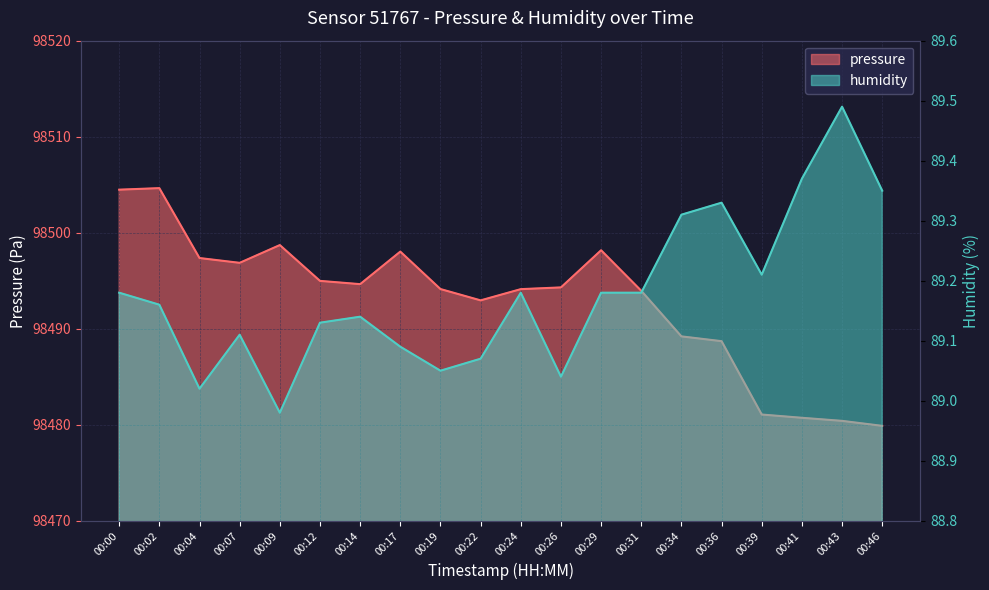

What is the difference between the maximum and second lowest values in the pressure series?

24.2